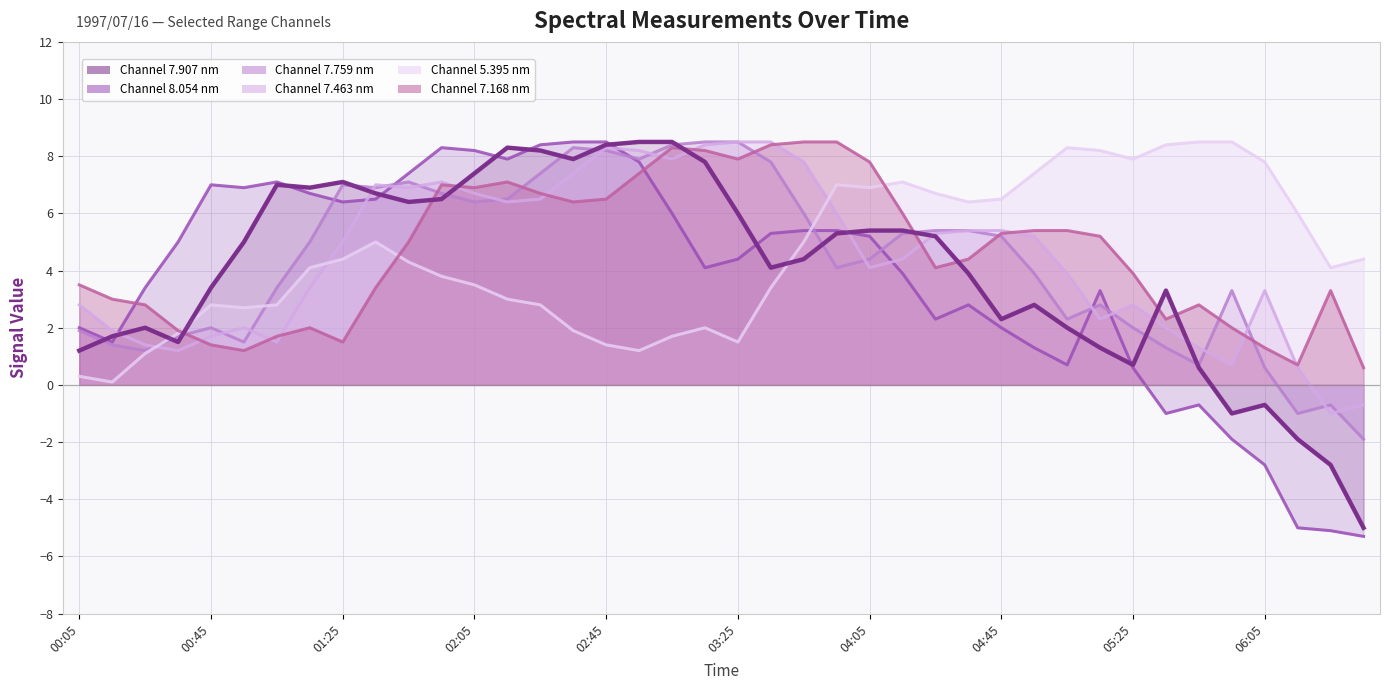

True or false: 5.395 has more than 0 points higher than both neighbors.

True